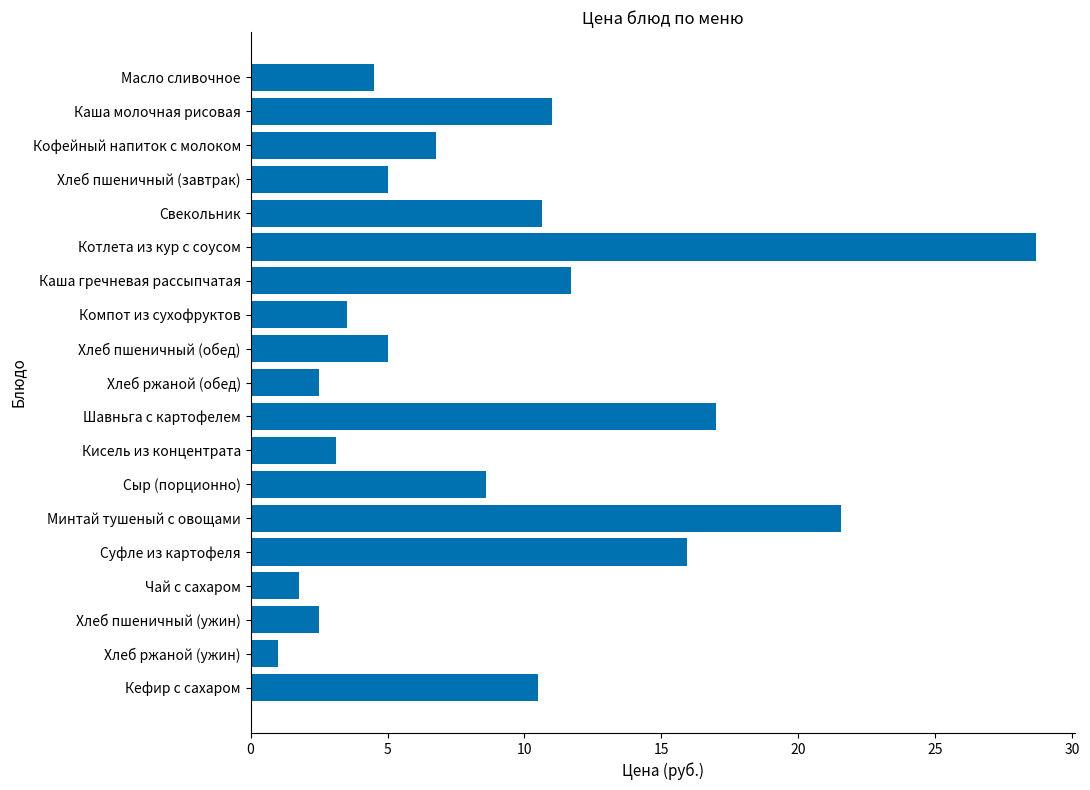

What is the change in value from Хлеб пшеничный (завтрак) to Кефир с сахаром?

+5.5